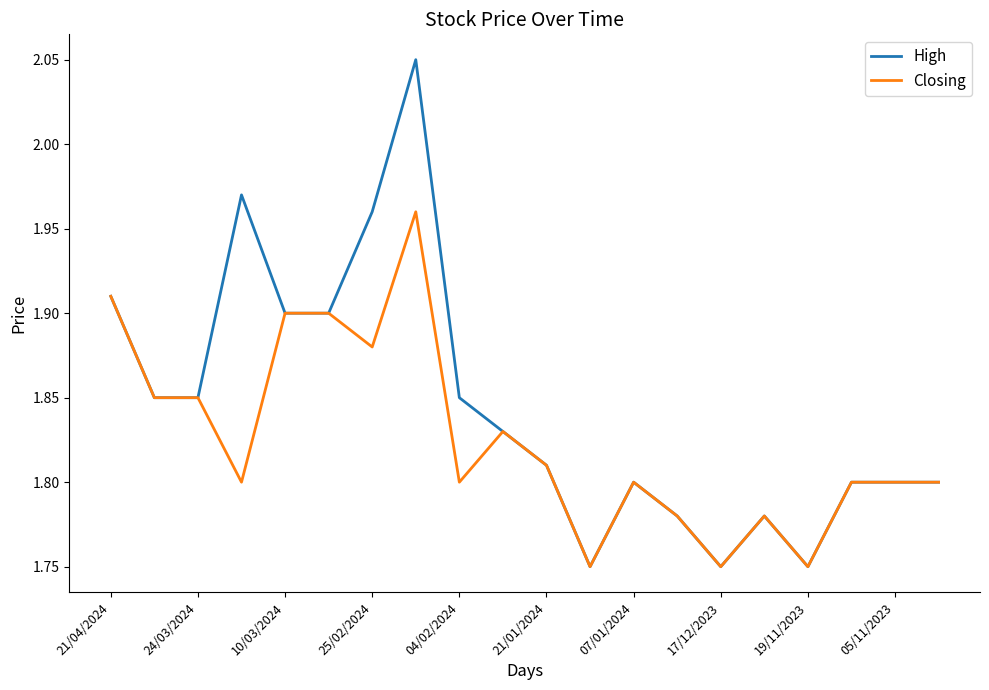

List the series in order of their peak value, lowest first.

Closing, High